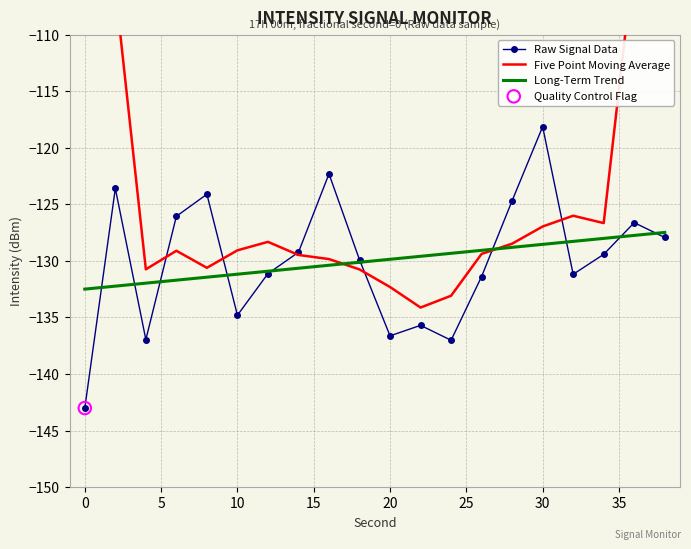

Which series reaches the minimum Y coordinate?

Raw Signal Data